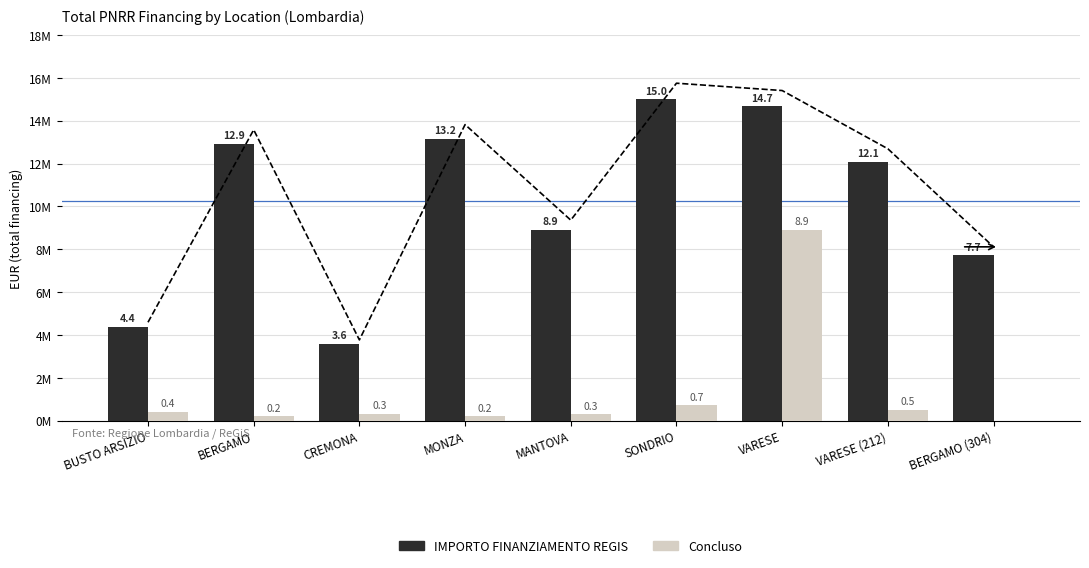

Is the value of Concluso at MANTOVA greater than the value of IMPORTO FINANZIAMENTO REGIS at VARESE (212)?

No